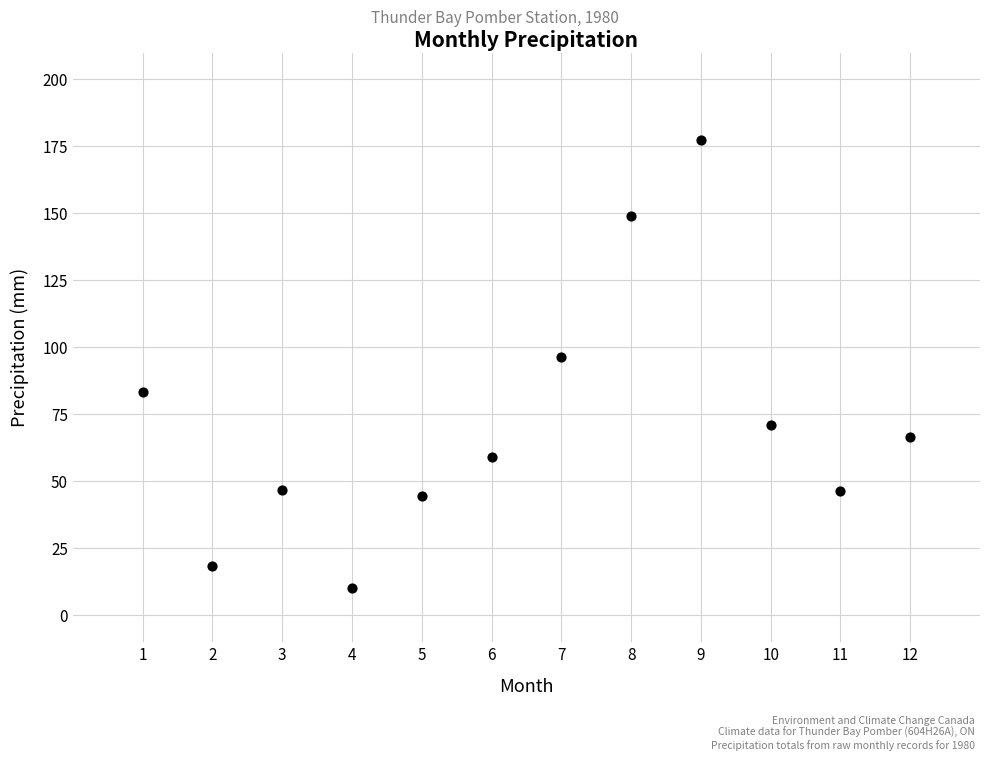

What is the range of X values (max minus min)?

11.0